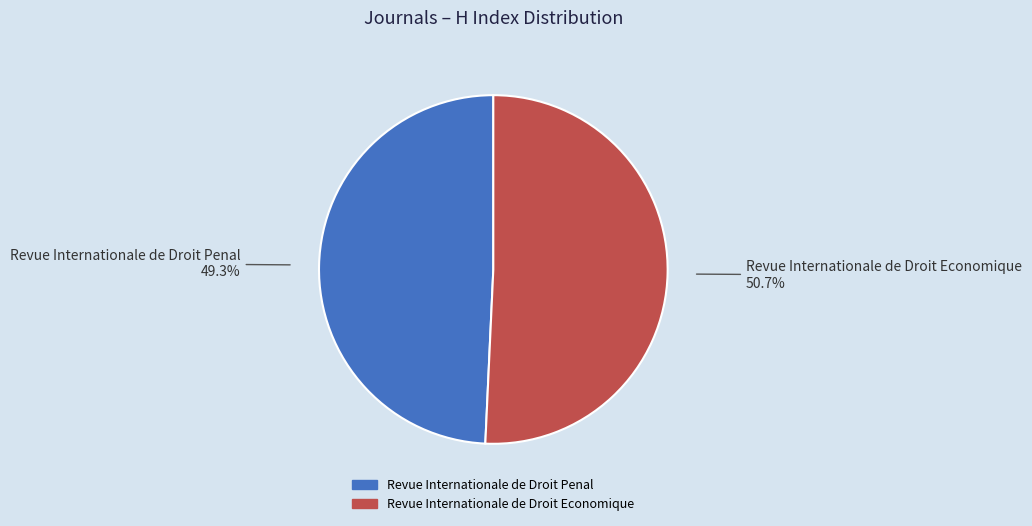

Count the number of slices in the pie.

2